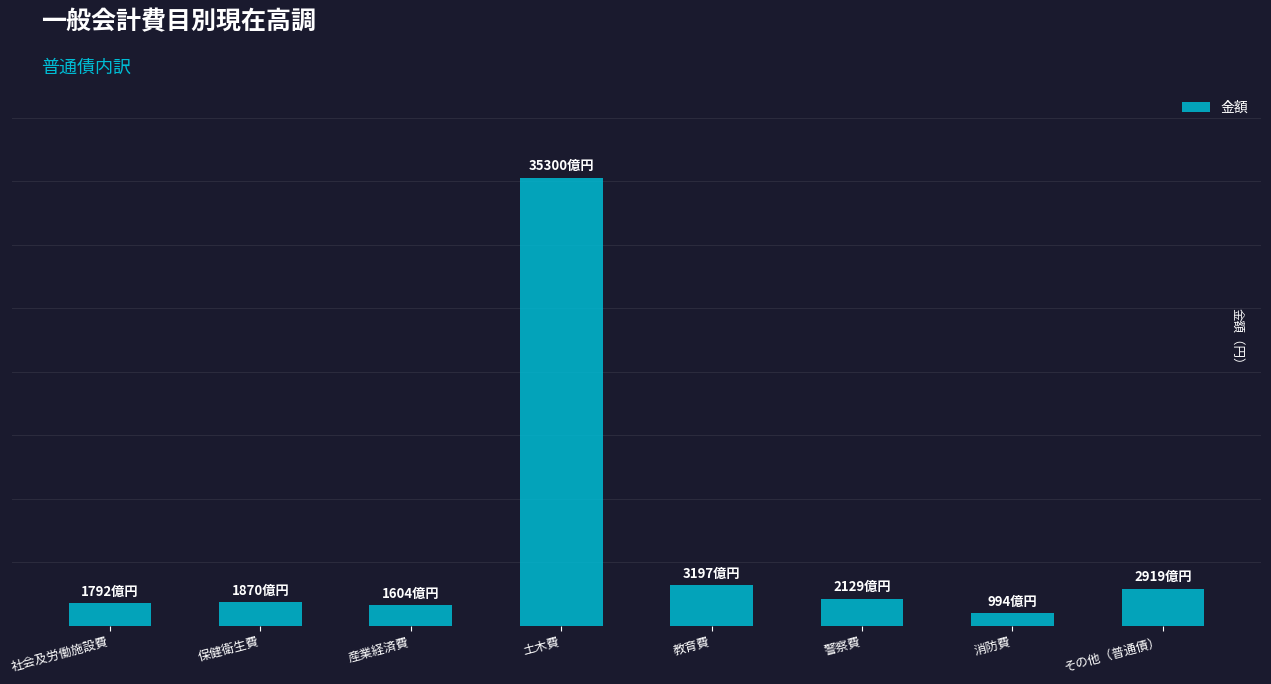

The chart shows a value of 488465958421 at 教育費. True or false?

False